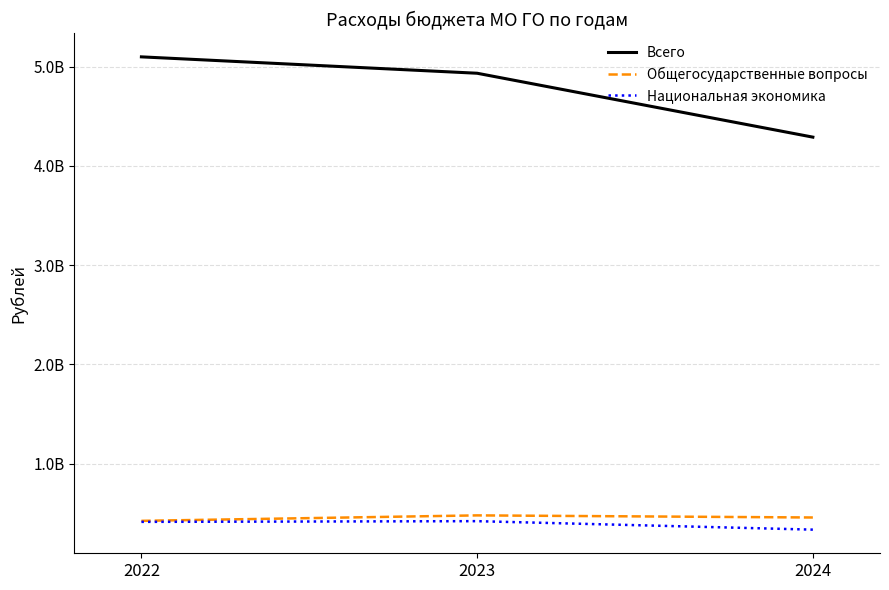

Is the value of Всего at 2024 greater than the value of Общегосударственные вопросы at 2023?

Yes